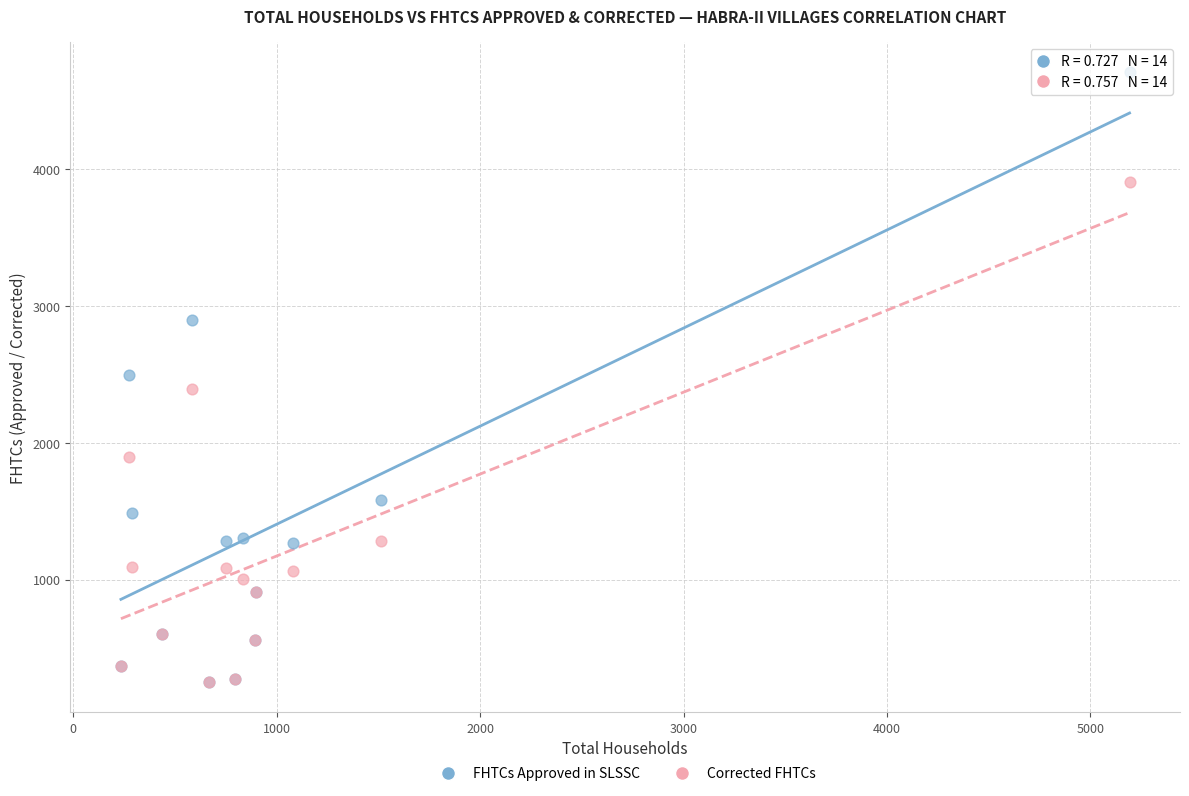

What are all the series names shown in the legend?

FHTCs Approved in SLSSC, Corrected FHTCs